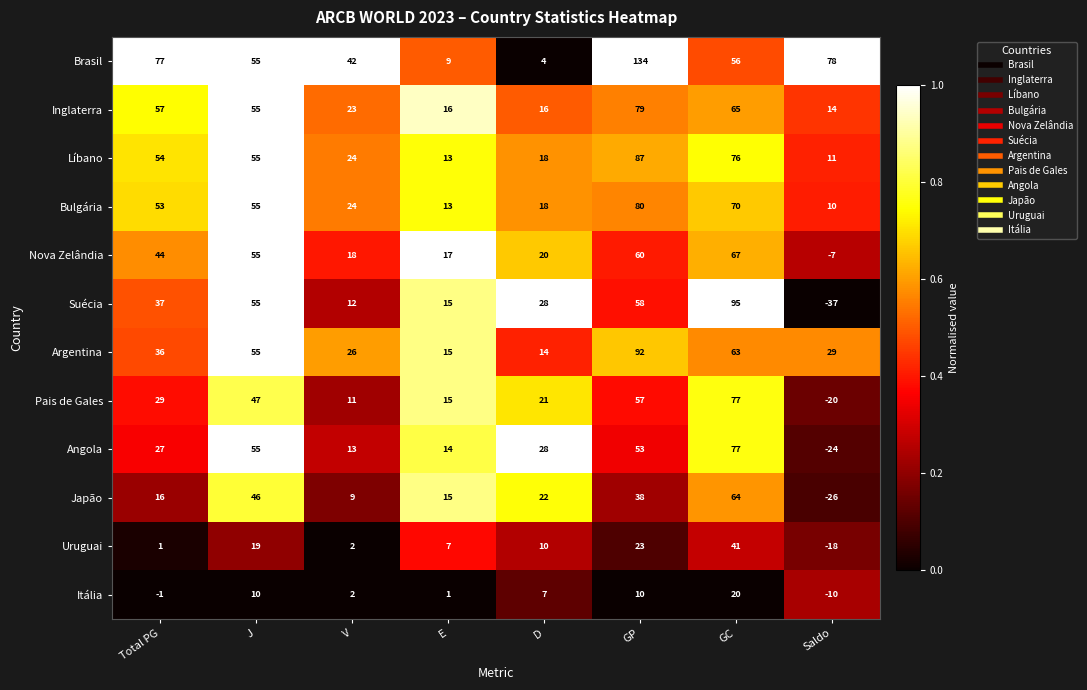

Read the Brasil value at Saldo.

78